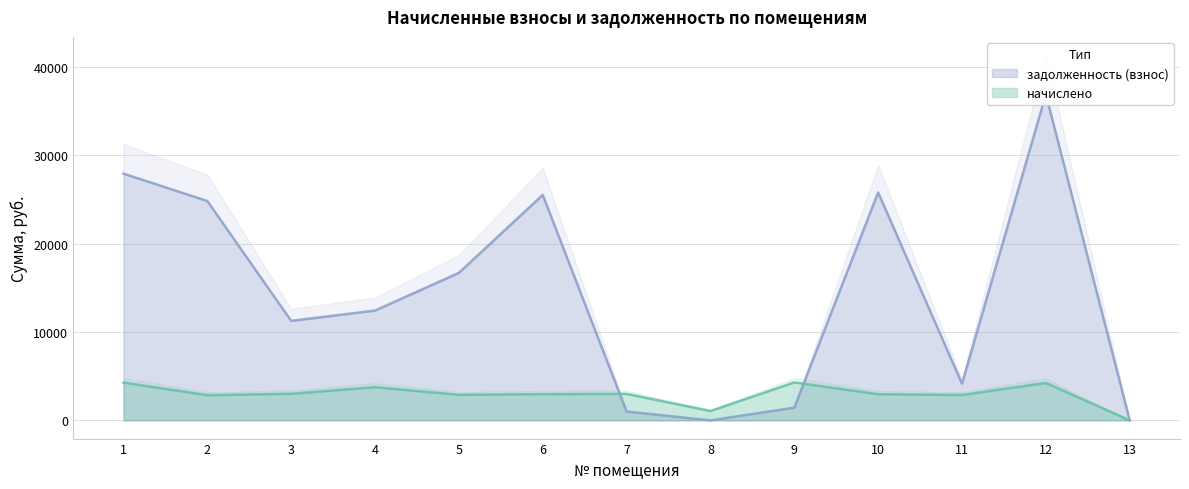

Reading left to right, transcribe all the data shown in this chart.

начислено: 1=4276.4	2=2848.9	3=3006.9	4=3755.7	5=2889.9	6=2965.9	7=2995.2	8=1053.0	9=4293.9	10=2960.1	11=2872.3	12=4235.4	13=0.0
задолженность (взнос): 1=27932.6	2=24831.2	3=11259.7	4=12427.4	5=16696.2	6=25520.9	7=997.2	8=0.3	9=1430.6	10=25799.9	11=4148.9	12=36915.4	13=0.0